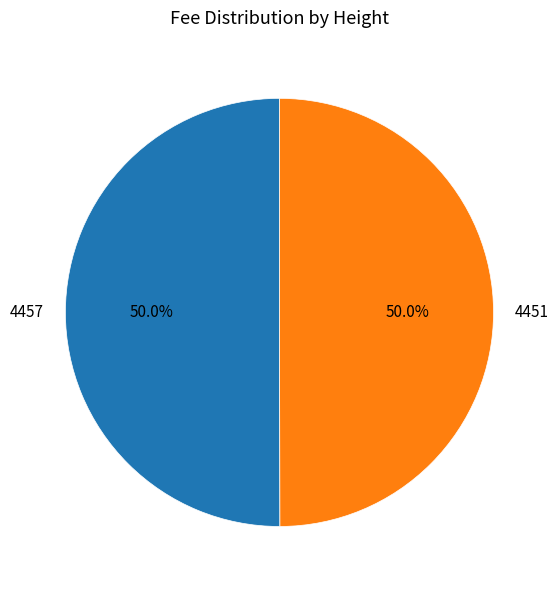

What percentage is NOT represented by 4457?

50.0%